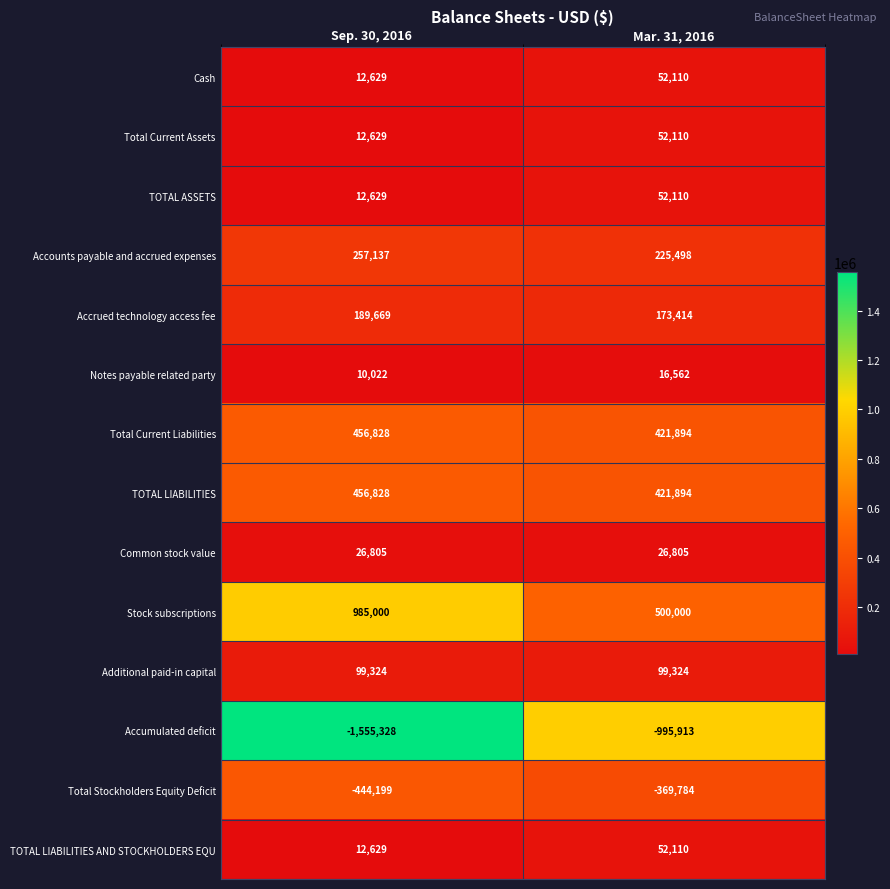

List the labels in order of TOTAL LIABILITIES value, smallest first.

Mar. 31, 2016, Sep. 30, 2016